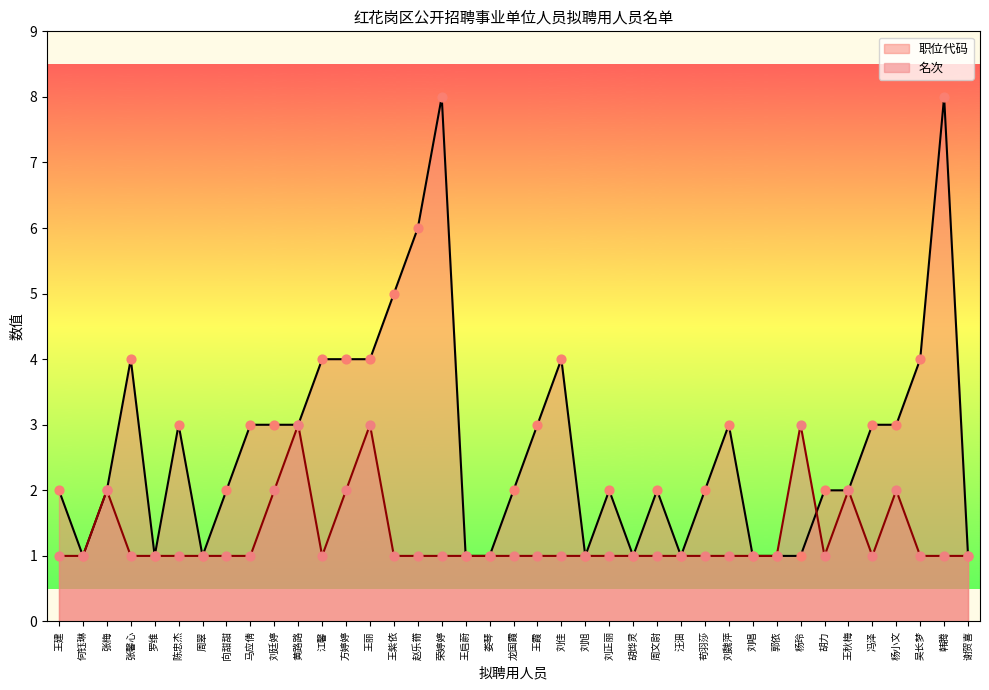

Is the value of 职位代码 at 谢贺喜 greater than the value of 名次 at 张馨心?

No